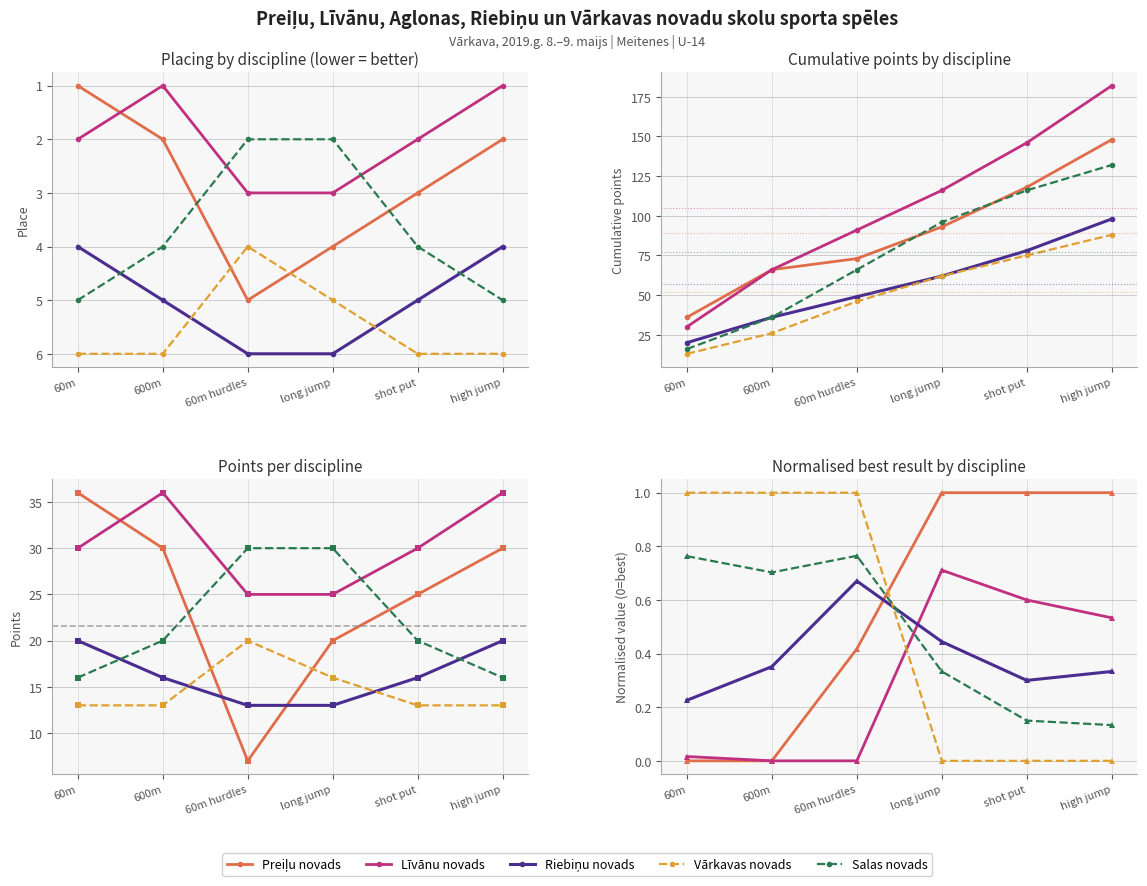

Does the chart display data point markers on the line(s)?

Yes